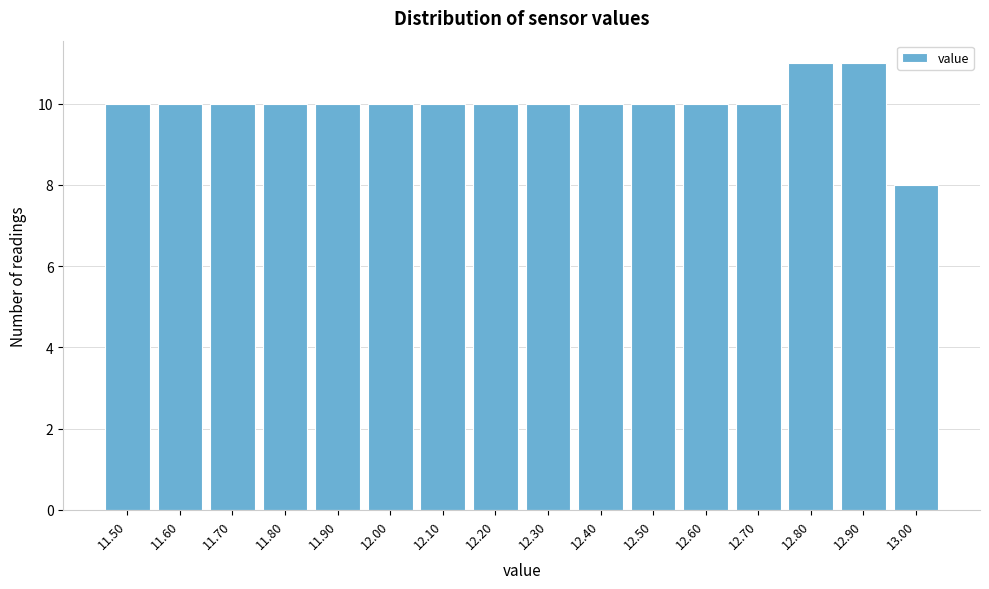

Reading right to left, what are all the values shown in this chart?

13.00=8	12.90=11	12.80=11	12.70=10	12.60=10	12.50=10	12.40=10	12.30=10	12.20=10	12.10=10	12.00=10	11.90=10	11.80=10	11.70=10	11.60=10	11.50=10